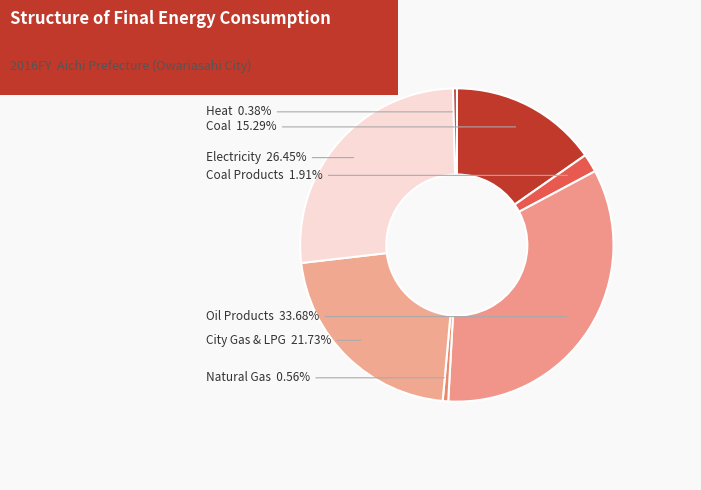

Is the sum of Electricity and Natural Gas greater than half?

No